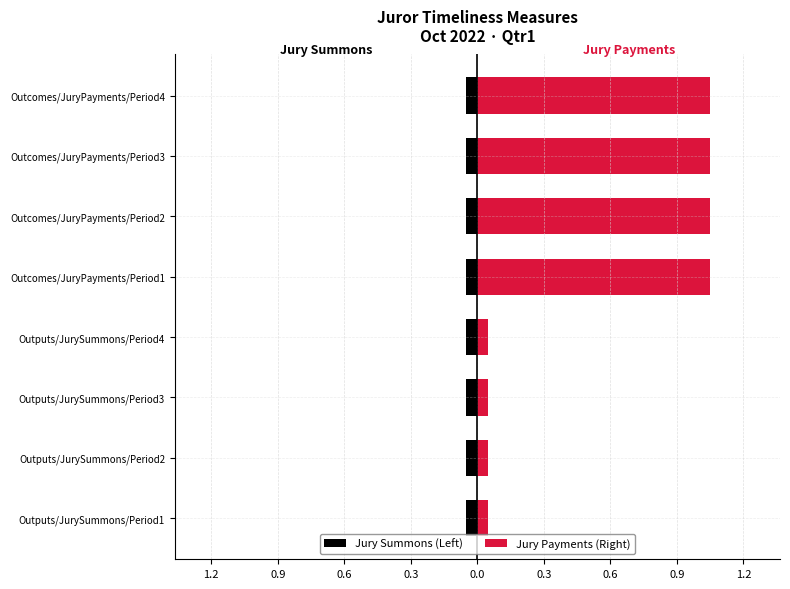

How many data points in Jury Payments (Right) are above 1?

4